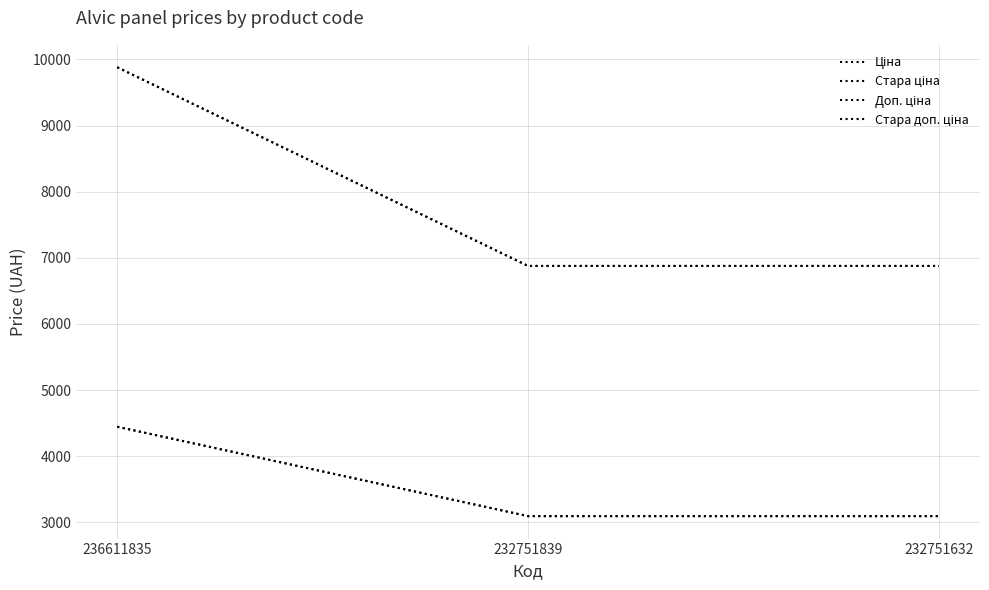

Between 232751839 and 236611835, which is larger?

236611835